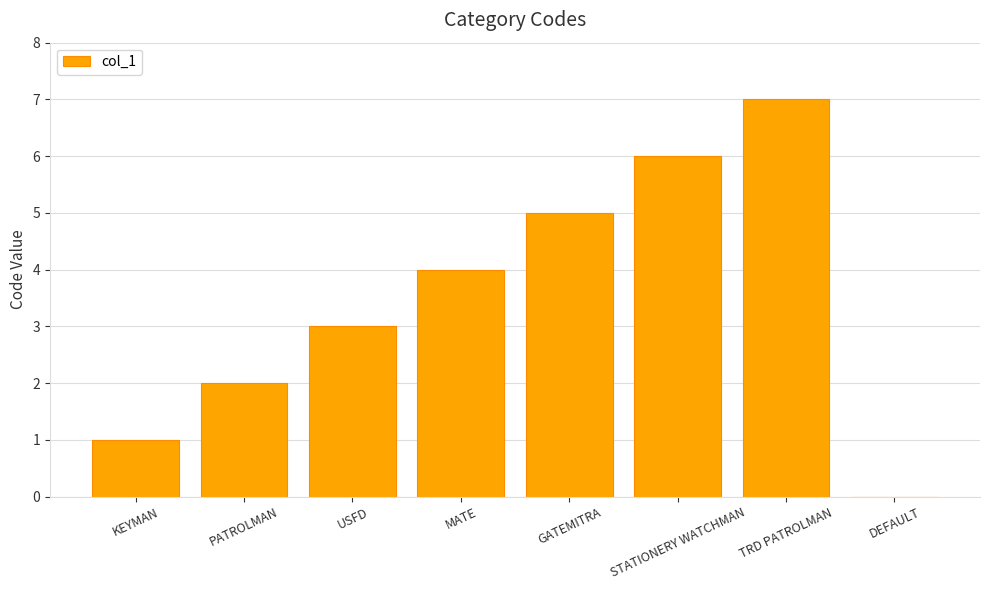

Which has a higher value, MATE or TRD PATROLMAN?

TRD PATROLMAN